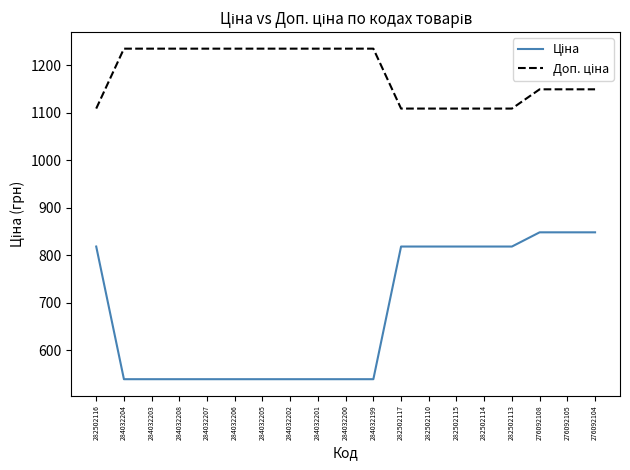

What is the total value across all series at 284032205?

1774.4